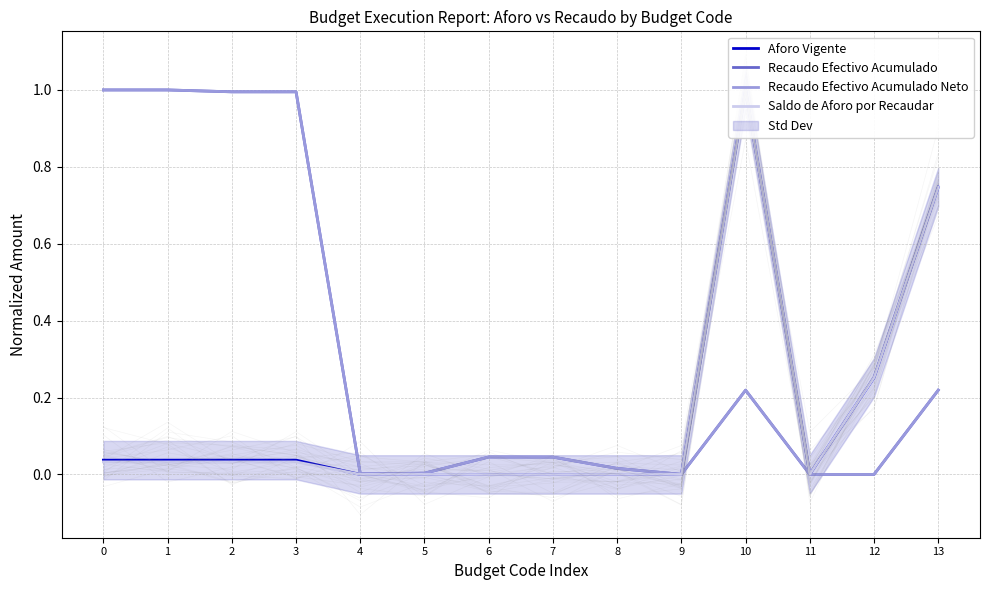

List the series in order of their peak value, lowest first.

Aforo Vigente, Recaudo Efectivo Acumulado, Recaudo Efectivo Acumulado Neto, Saldo de Aforo por Recaudar